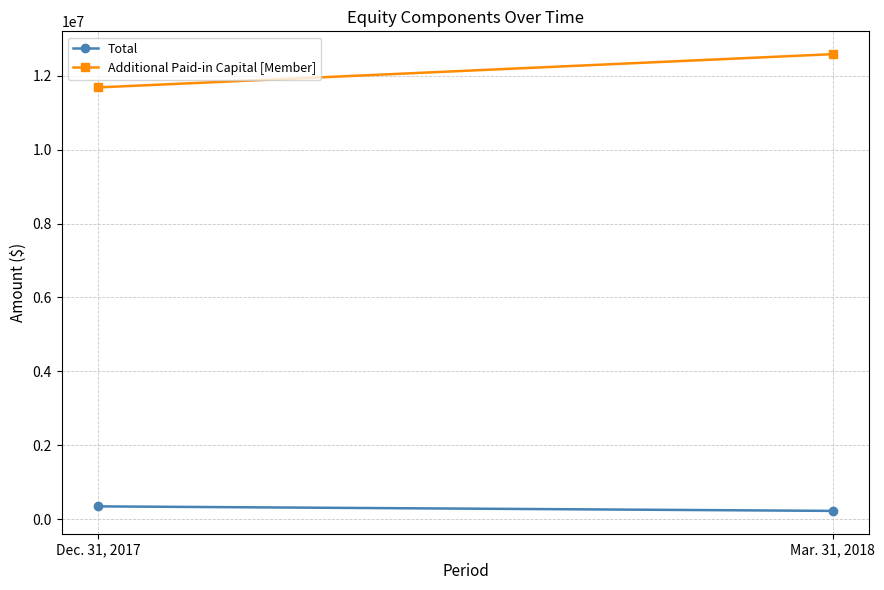

What is the highest value of the Total series?

343222